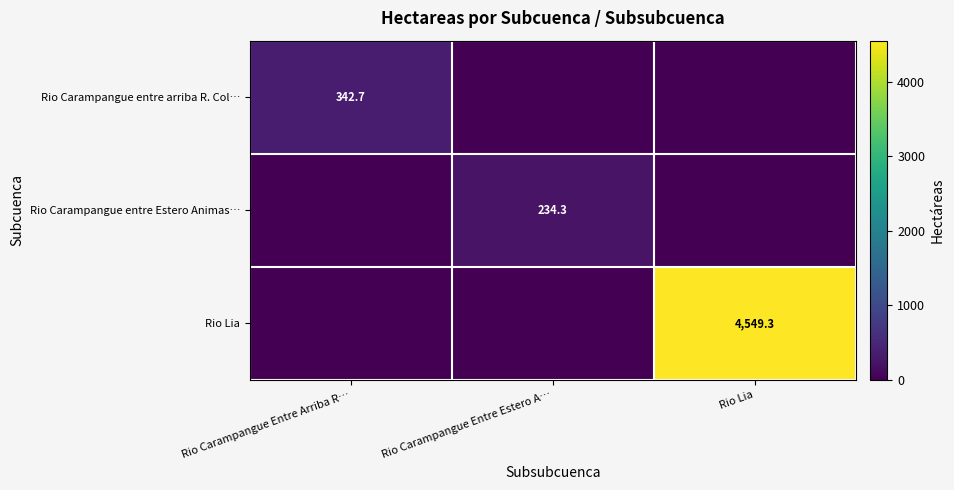

What is the difference between the Rio Lia values at Rio Lia and Rio Carampangue Entre Estero A…?

4549.3